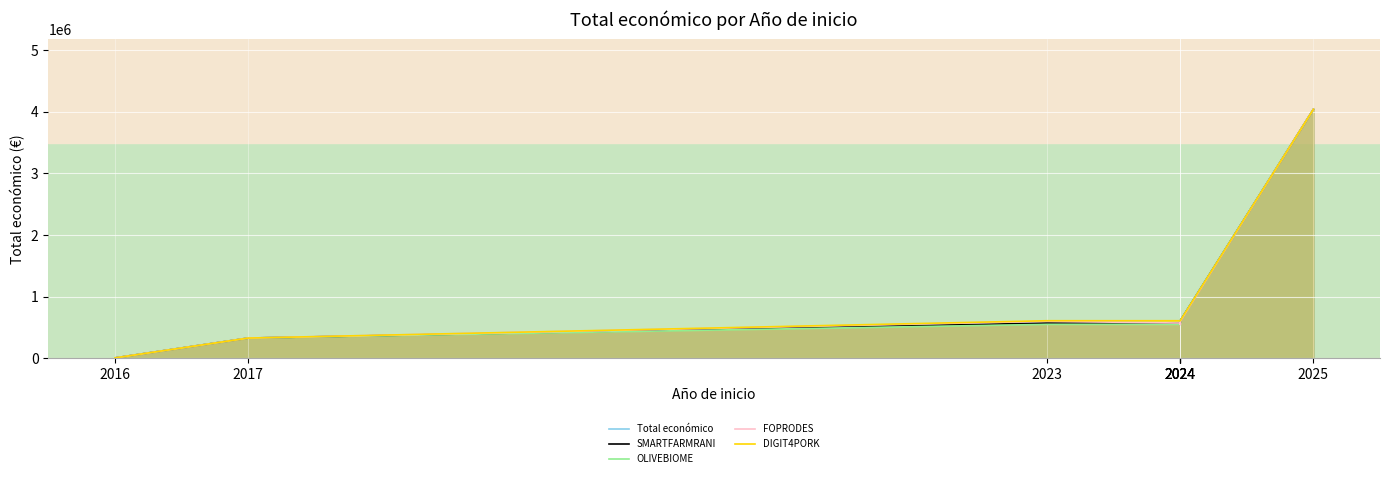

True or false: OLIVEBIOME and Total económico cross at least once.

False